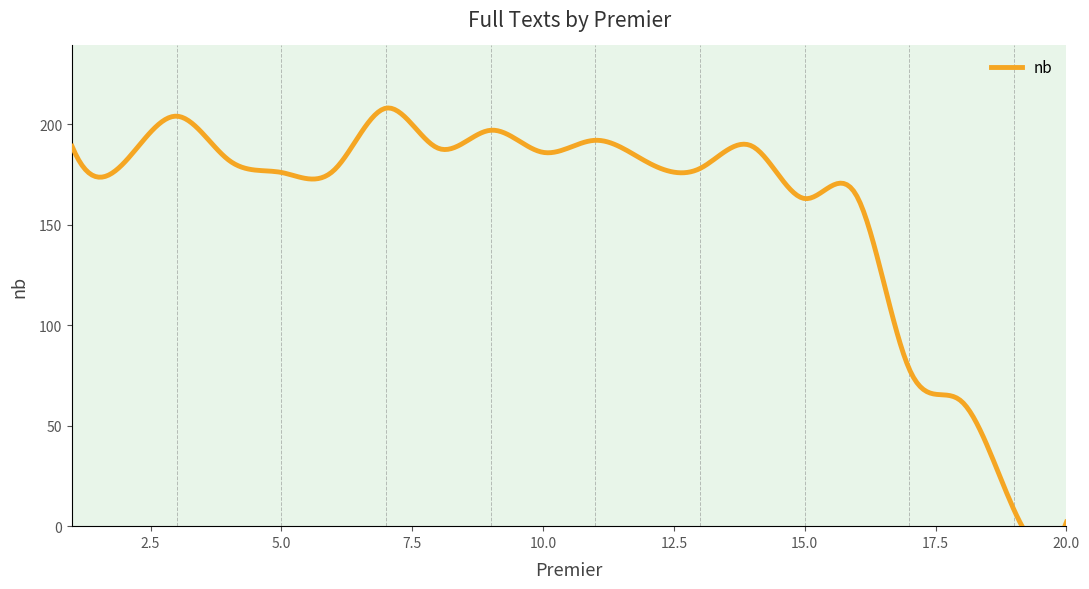

List the labels in order of value, smallest first.

20, 19, 18, 17, 15, 16, 5, 6, 13, 2, 12, 4, 10, 8, 1, 14, 11, 9, 3, 7